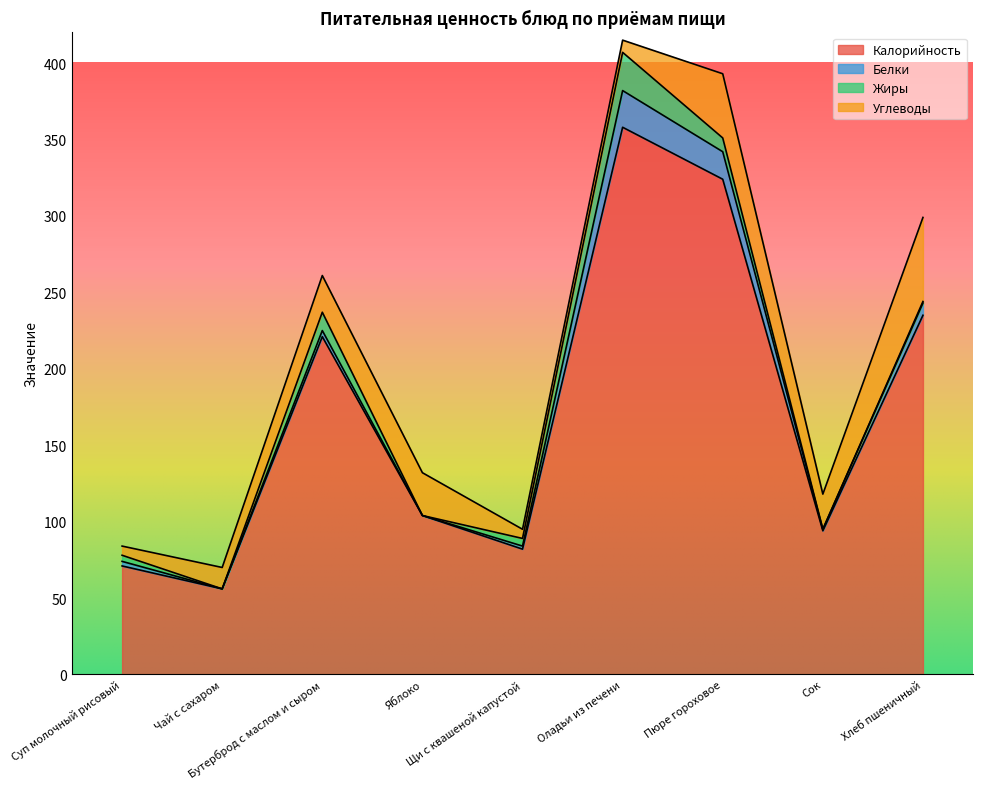

What is the spread (max minus min) of values at Сок?

94